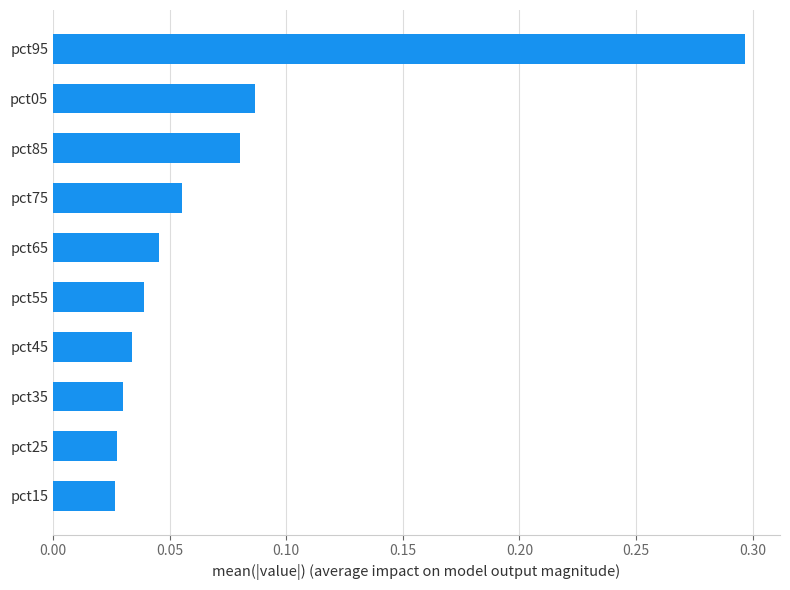

The value at pct65 is 0.1. True or false?

False